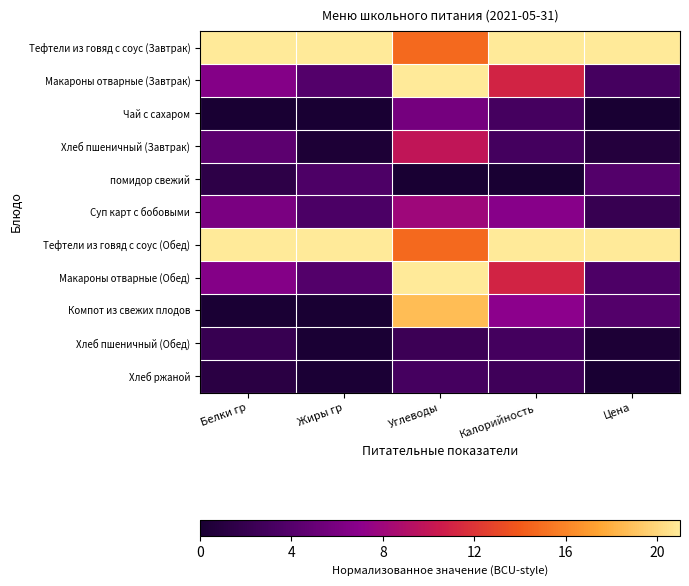

At how many categories does at least one series exceed 16?

5